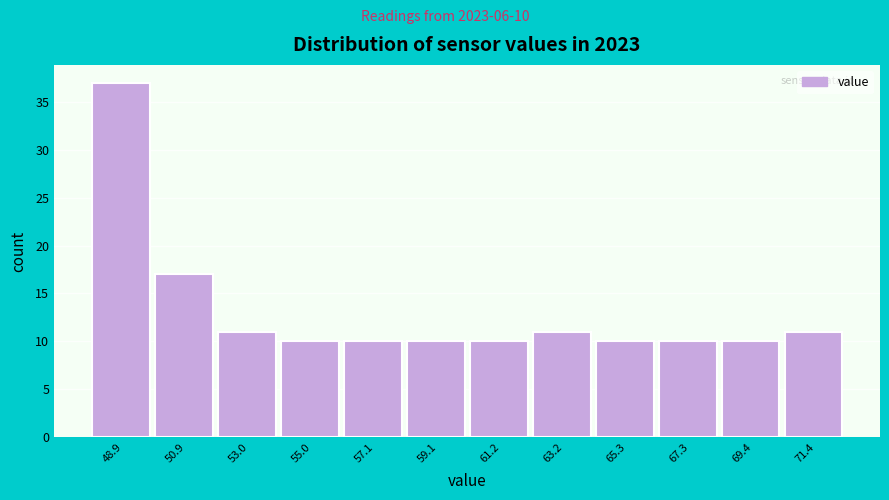

Reading right to left, list all the values displayed in this chart.

11	10	10	10	11	10	10	10	10	11	17	37